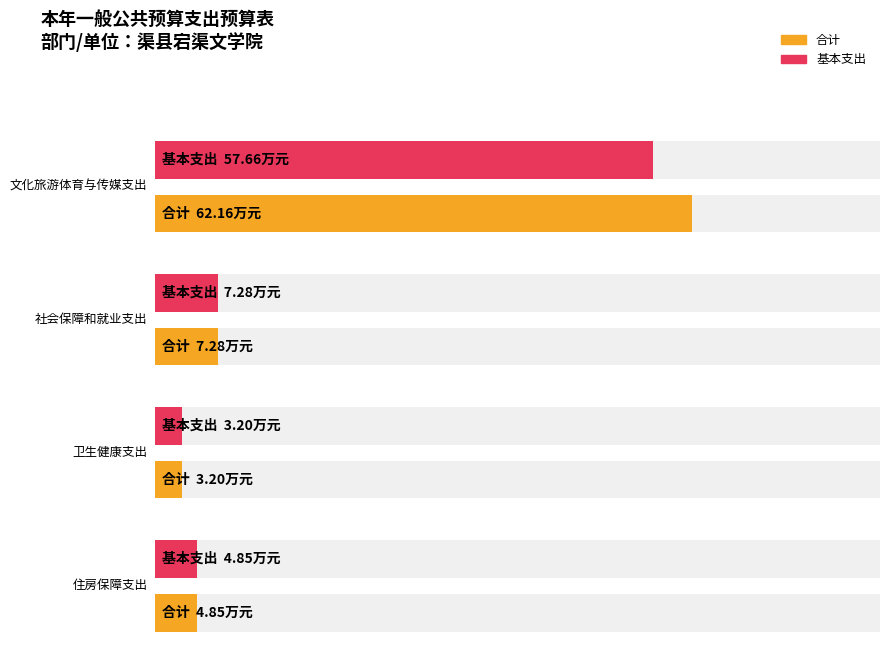

What is the difference between the 合计 values at 社会保障和就业支出 and 住房保障支出?

2.4